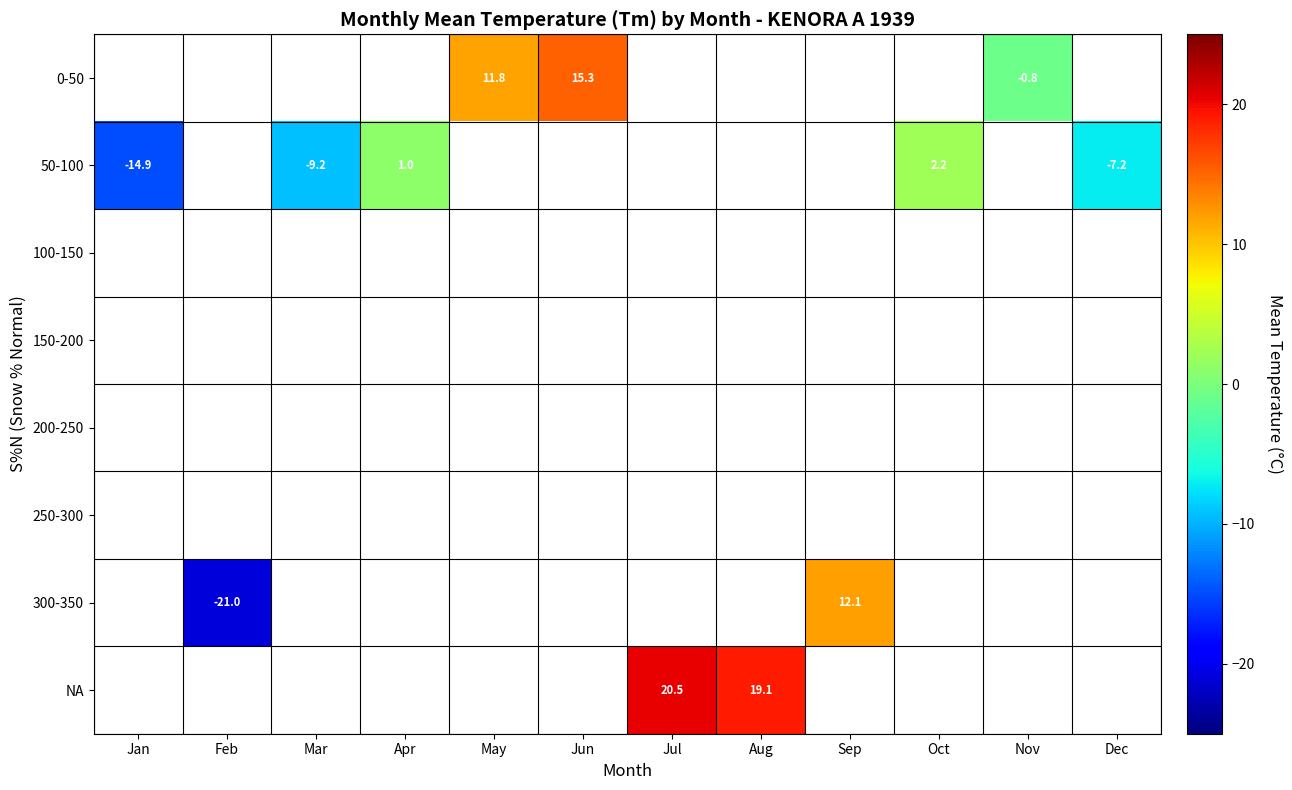

Is it true that NA equals 5.6 at Aug?

False